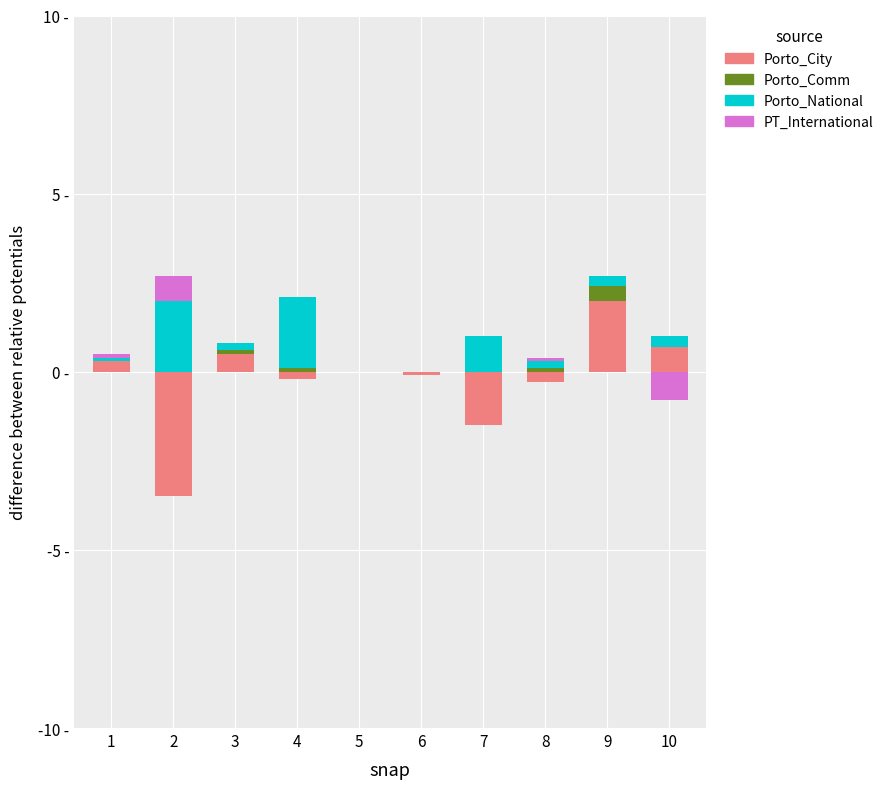

What is the approximate value of Porto_City at 9?

2.0